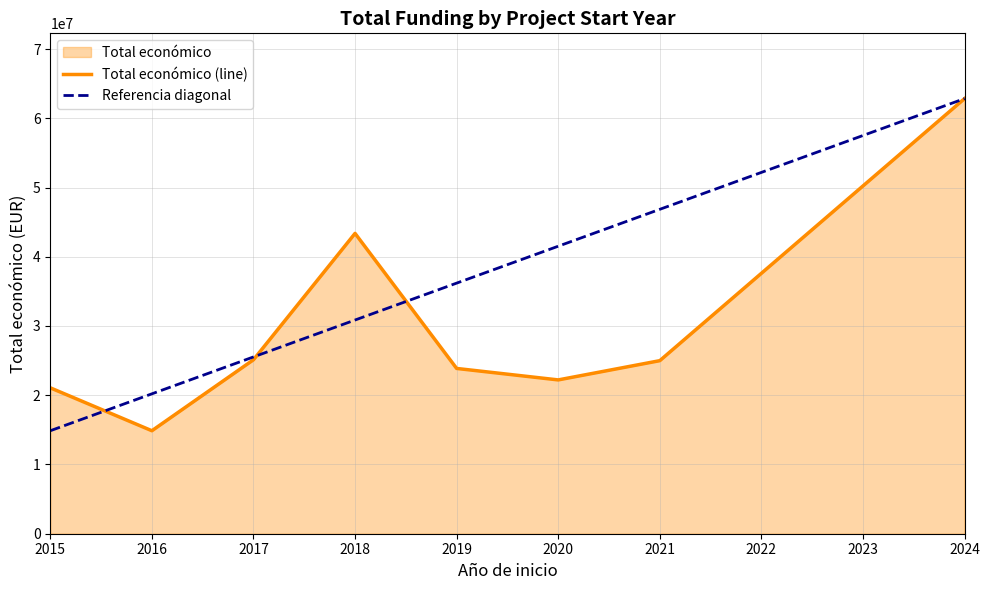

The value of Total económico (line) at 2016 is 19430644. True or false?

False